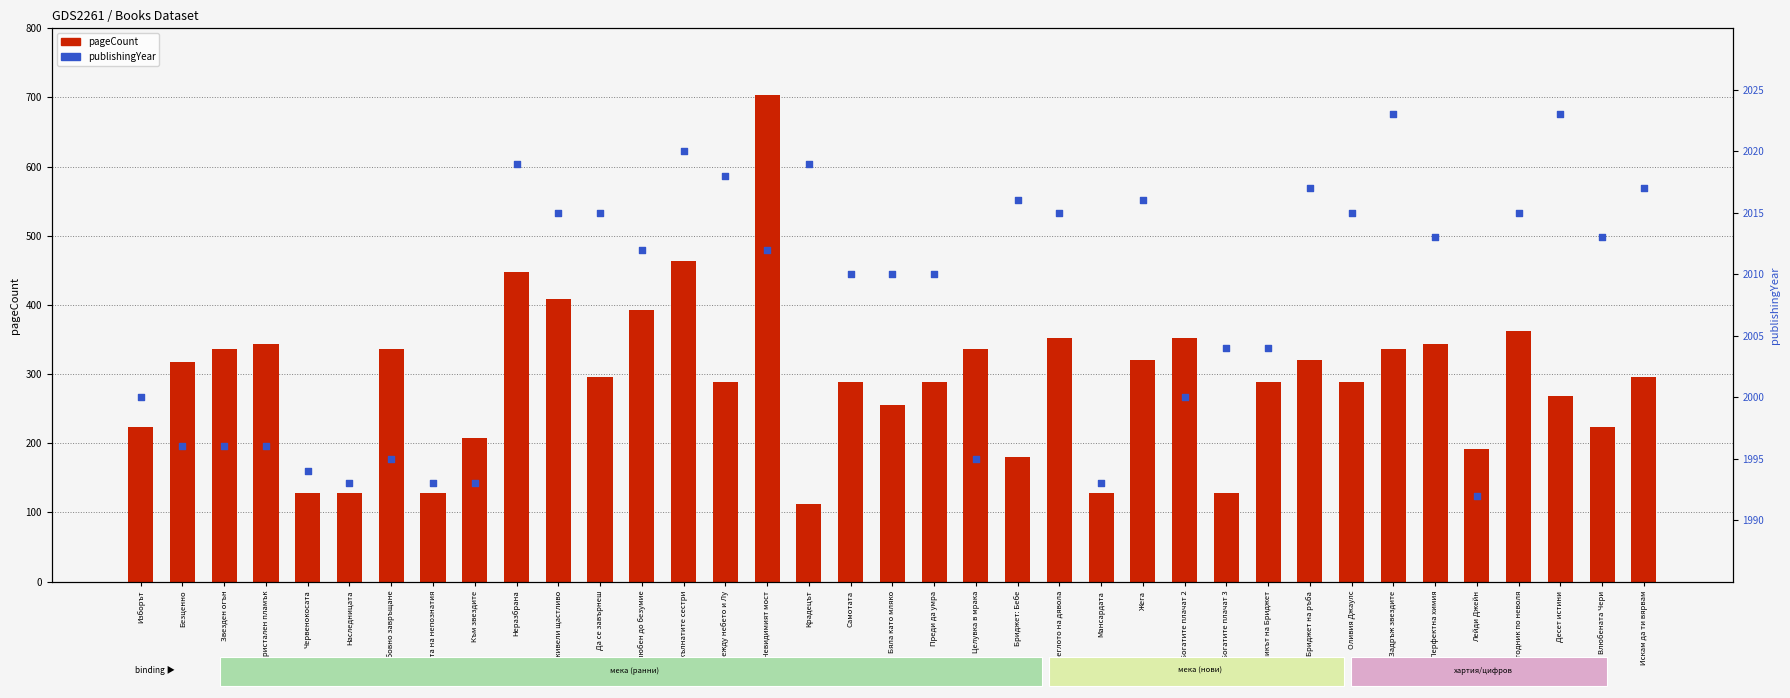

At which category is the sum across all series the highest?

Невидимият мост